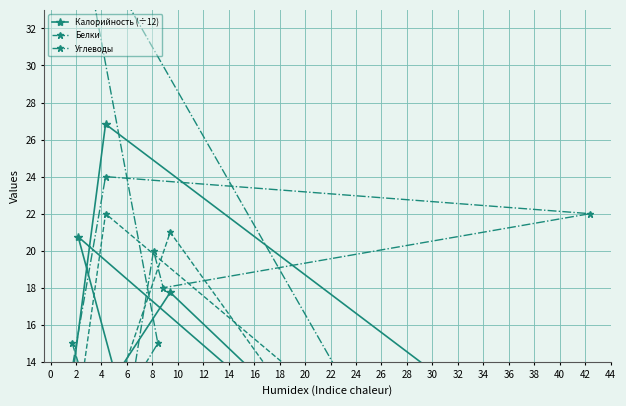

The value of Углеводы at 8 is -22.6. True or false?

False